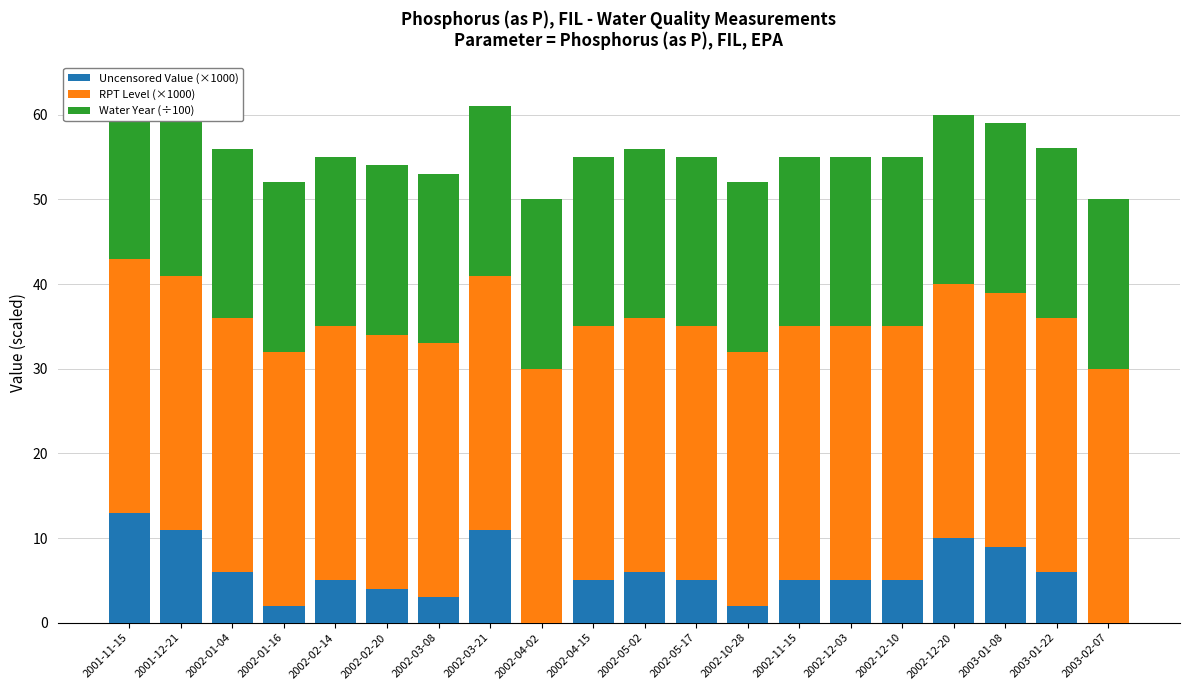

Where is RPT Level (×1000) nearest to the value 30?

2001-11-15